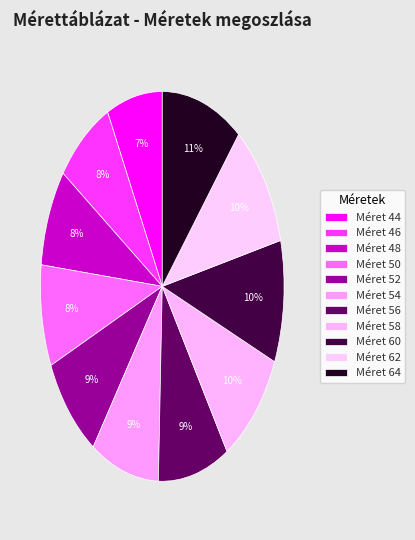

How many segments does this pie chart have?

11